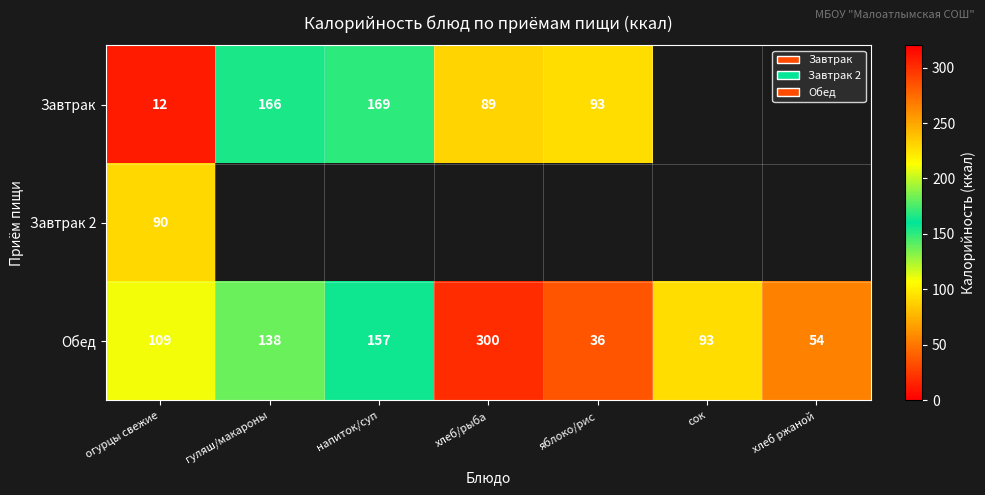

What is the difference between the highest and lowest values at огурцы свежие?

97